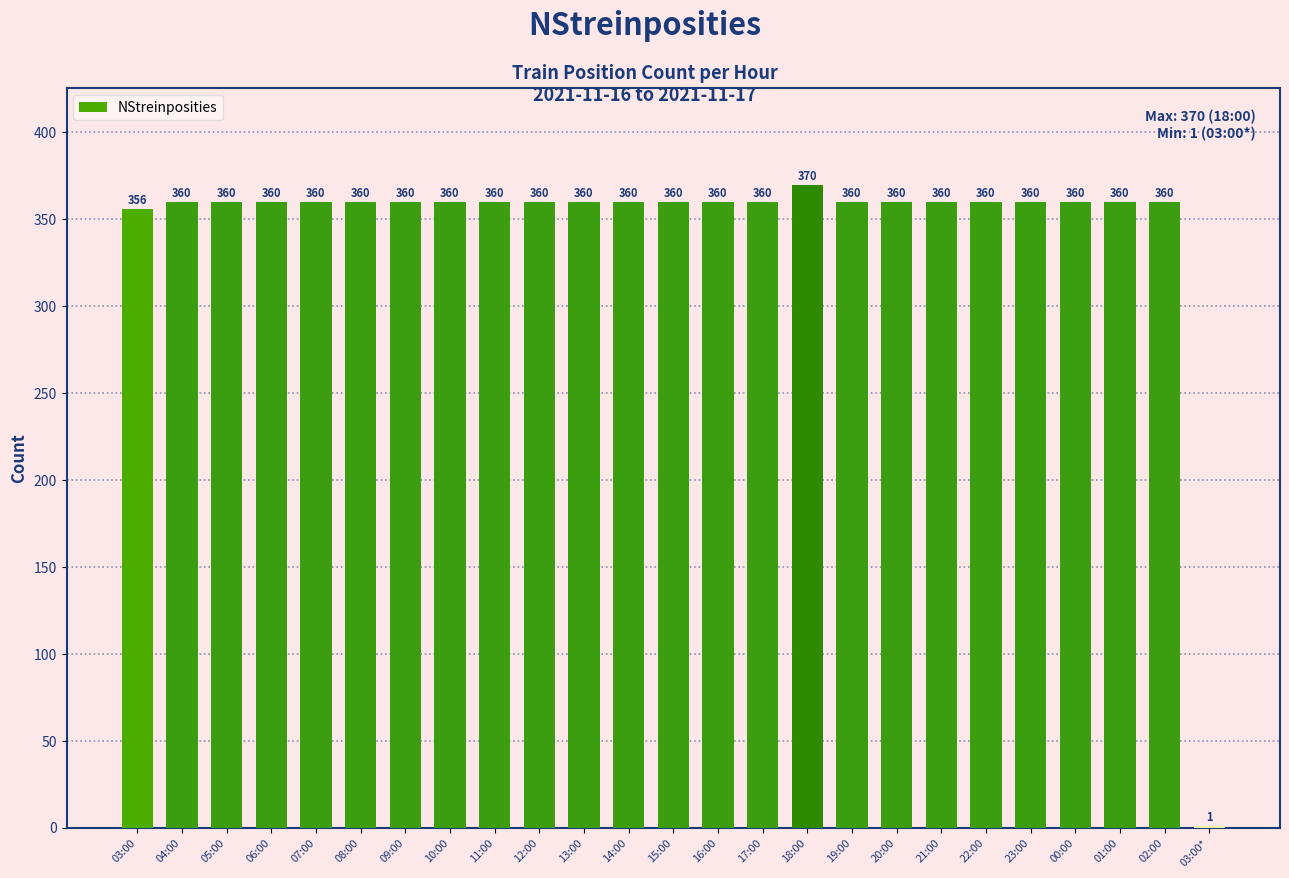

What is the greatest value displayed?

370